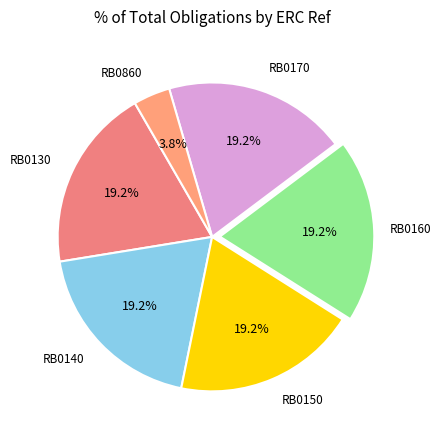

How many segments does this pie chart have?

6